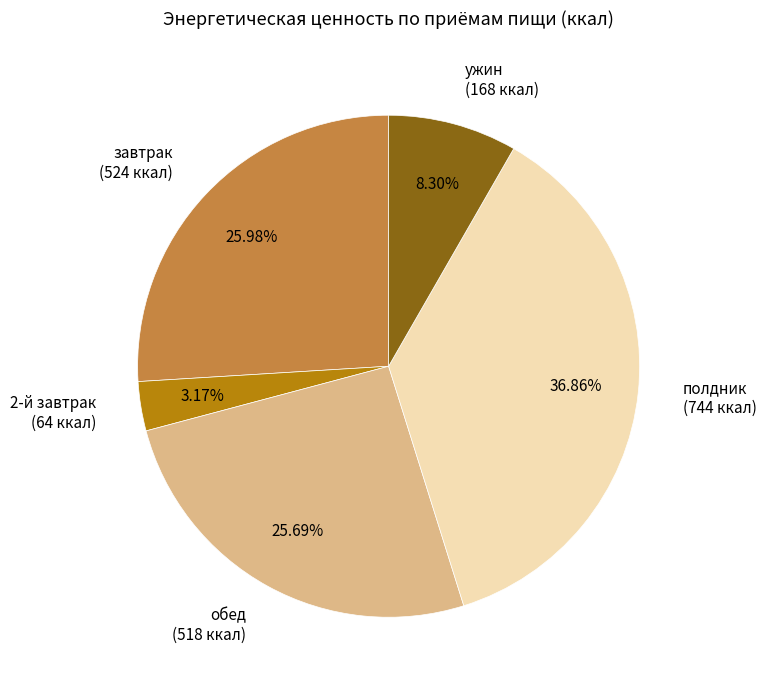

How much of the chart is everything except ужин?

91.7%